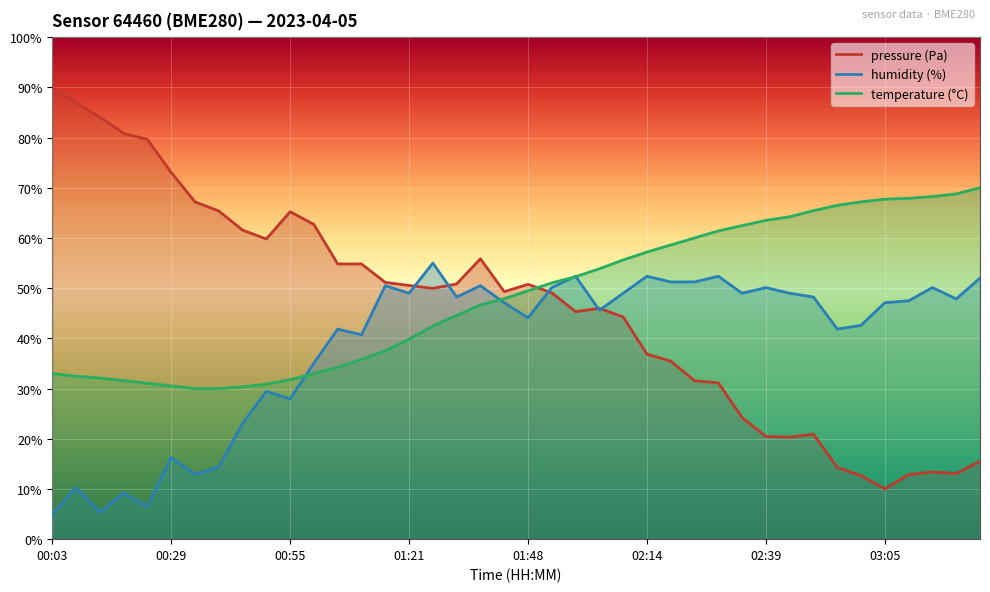

At how many categories does at least one series exceed 43?

40